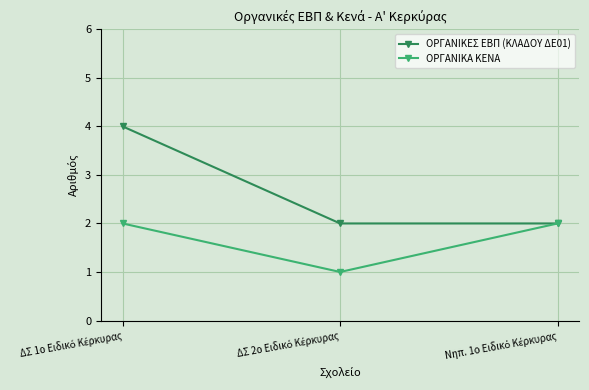

What is the value of the ΟΡΓΑΝΙΚΑ ΚΕΝΑ point at the 3rd from the left?

2